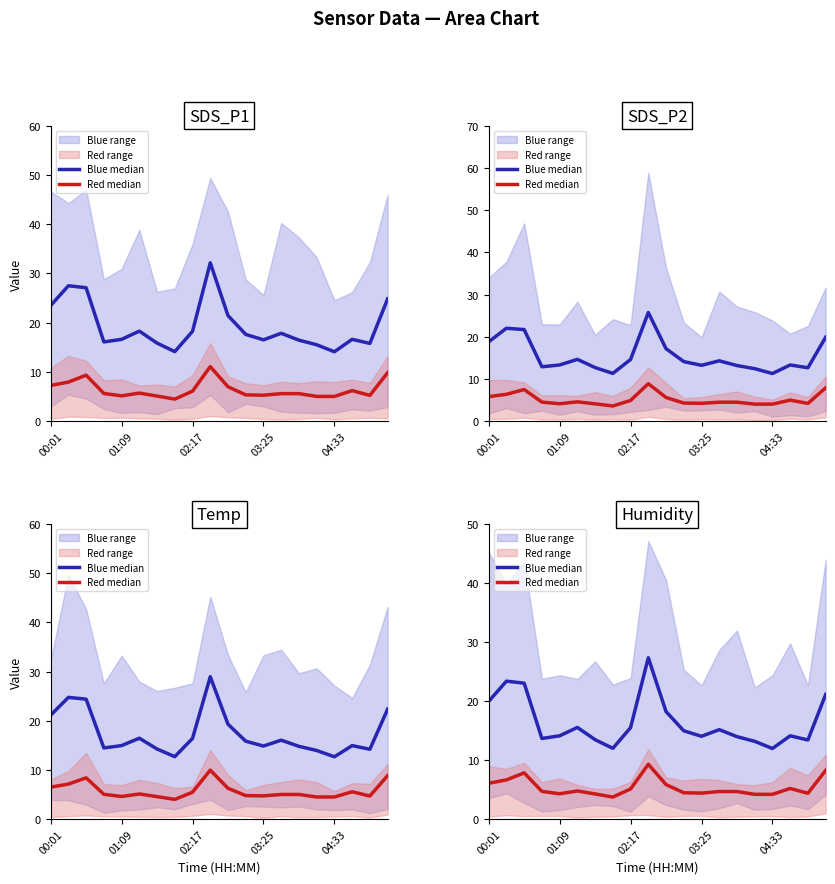

At which label does Red median first exceed 4?

00:01